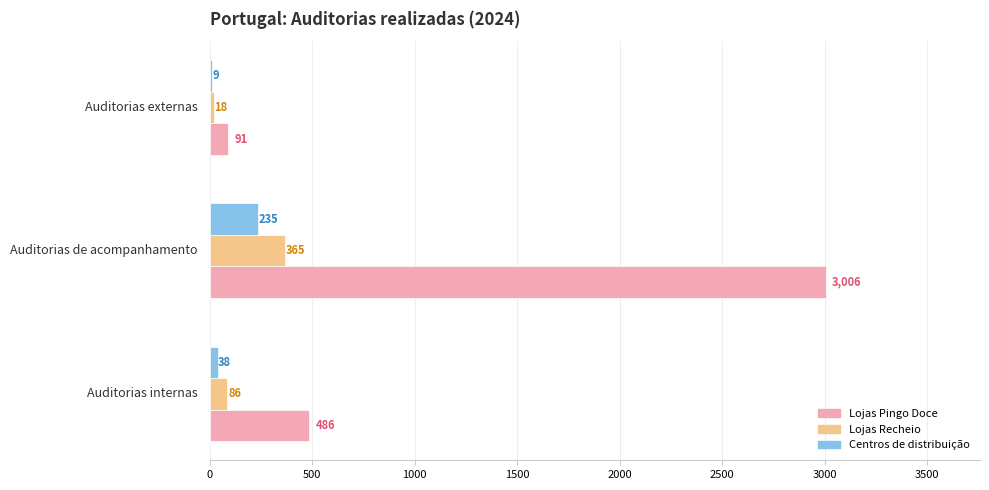

What is the greatest value displayed?

3006